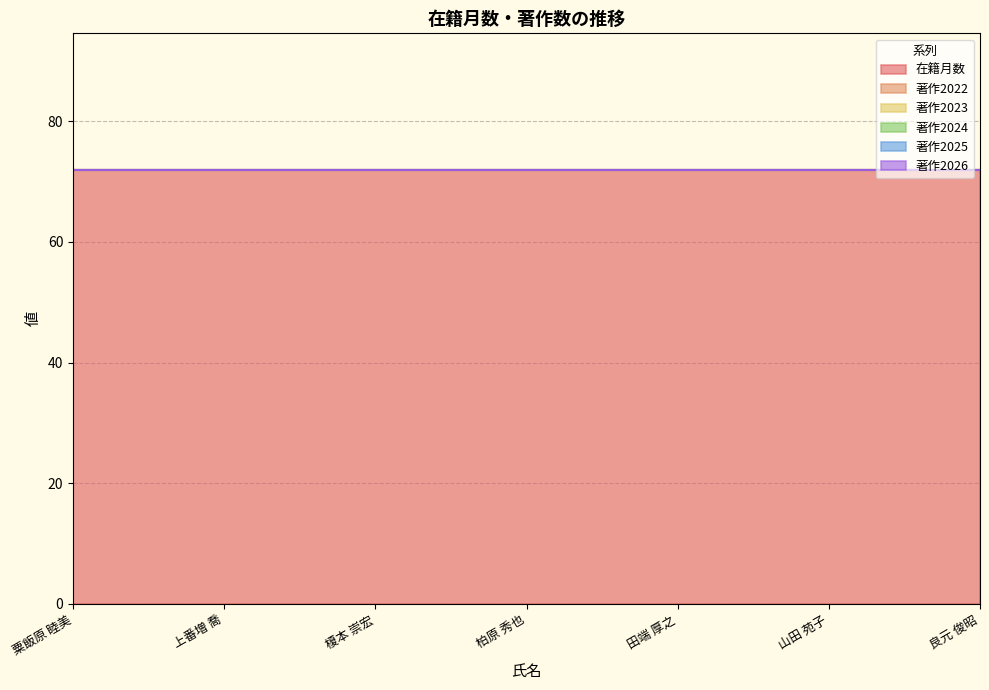

Reading left to right, list all the values displayed in this chart.

在籍月数: 72	72	72	72	72	72	72
著作2022: 0	0	0	0	0	0	0
著作2023: 0	0	0	0	0	0	0
著作2024: 0	0	0	0	0	0	0
著作2025: 0	0	0	0	0	0	0
著作2026: 0	0	0	0	0	0	0